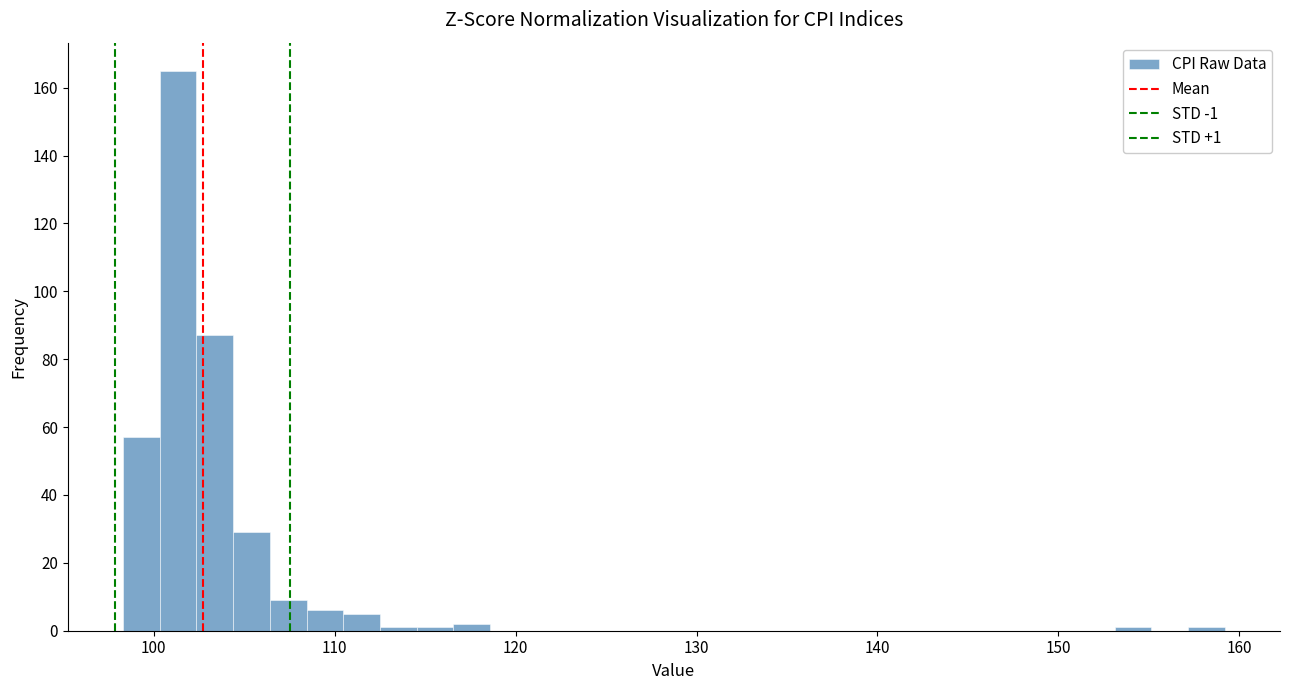

Around what value on the x-axis is the tallest bar? Give the approximate position of its centre, as read against the axis.

101